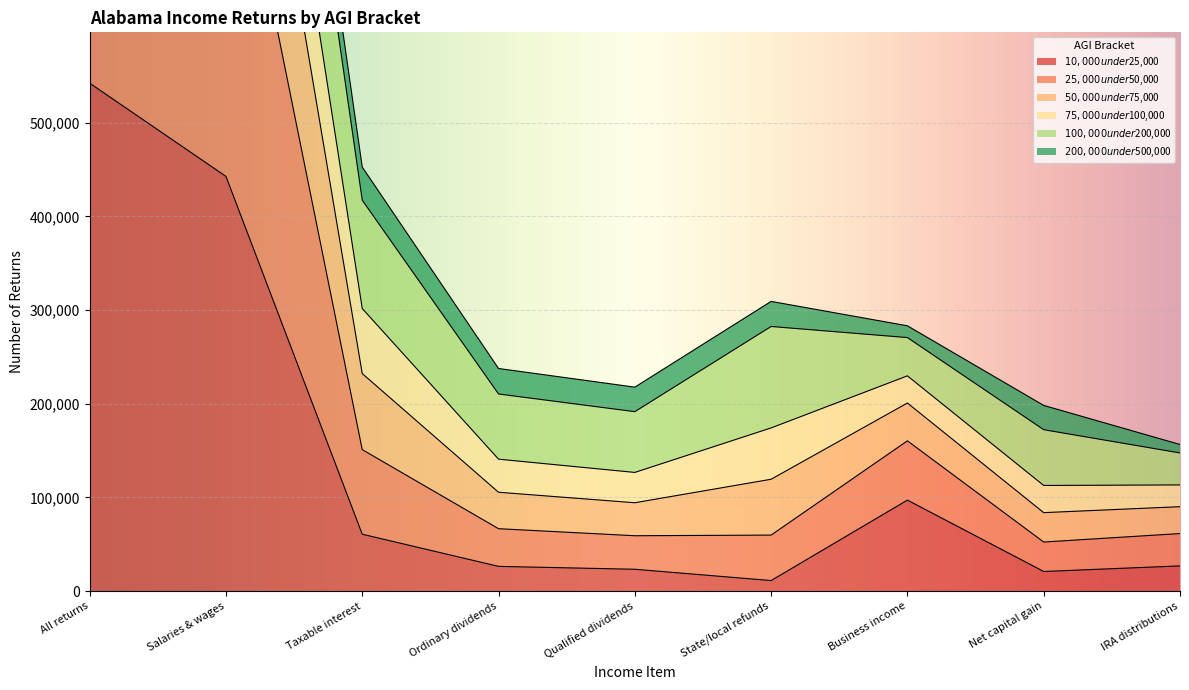

Where is the first local minimum for $25,000 under $50,000?

Qualified dividends